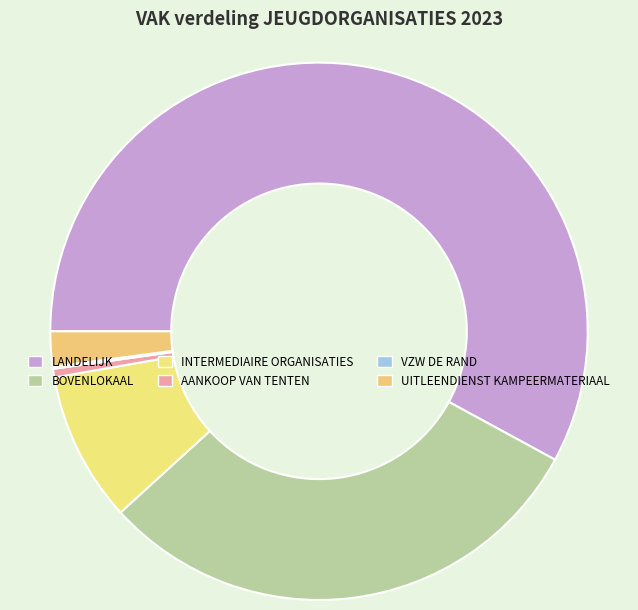

Which category has the biggest portion of the pie?

LANDELIJK